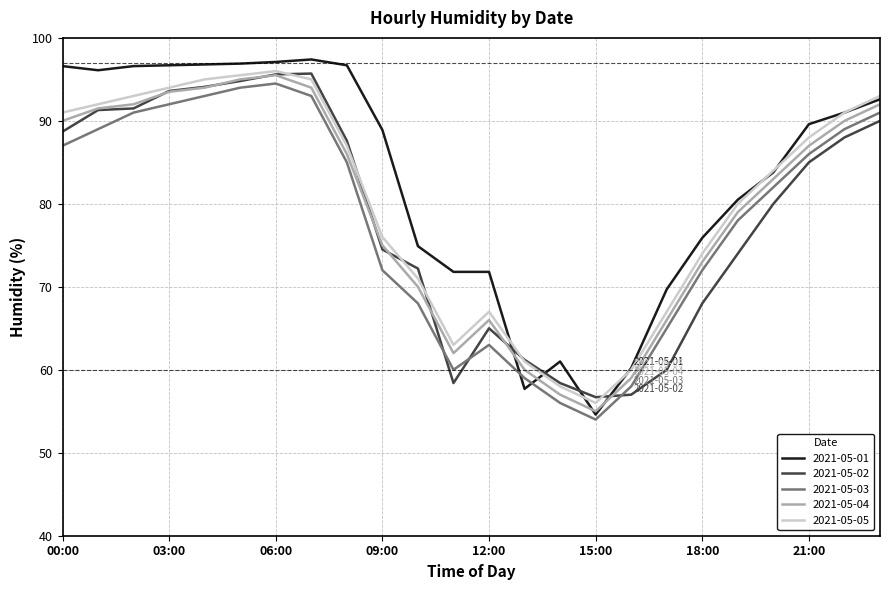

Count the number of categories in the chart.

24